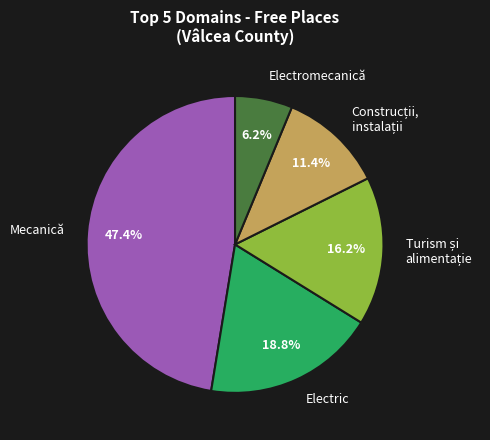

How much of the chart is everything except Electric?

81.3%